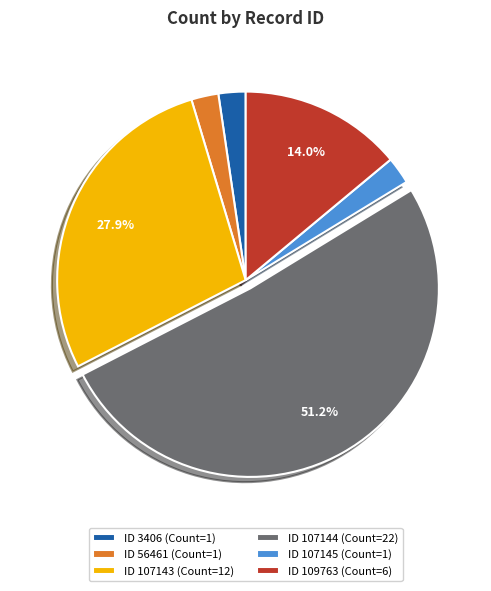

Which slice is the largest?

ID 107144 (Count=22)